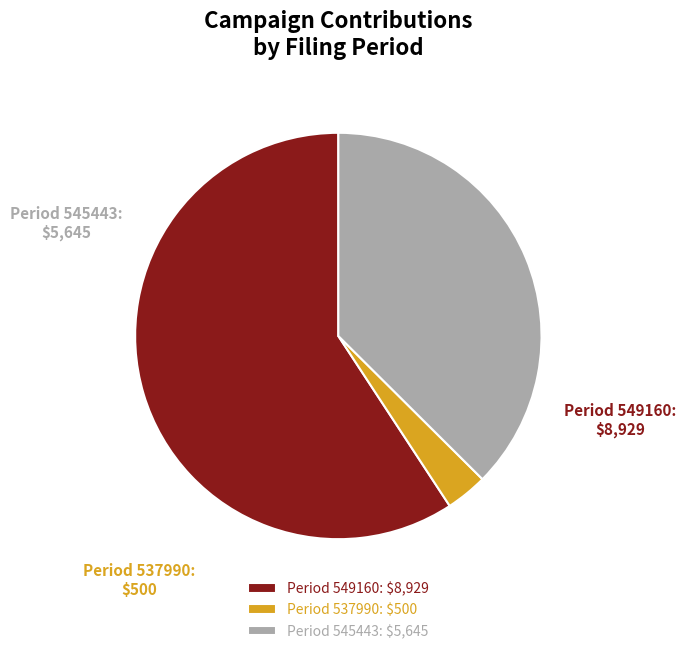

The Period 545443 slice represents 46% of the pie. True or false?

False